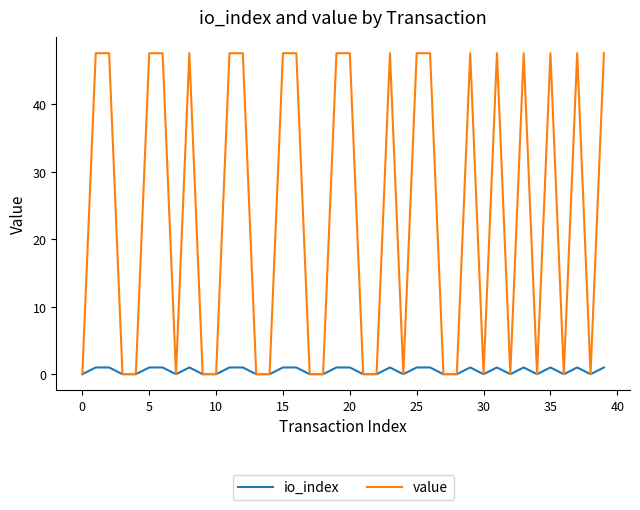

What is the greatest value displayed?

47.6